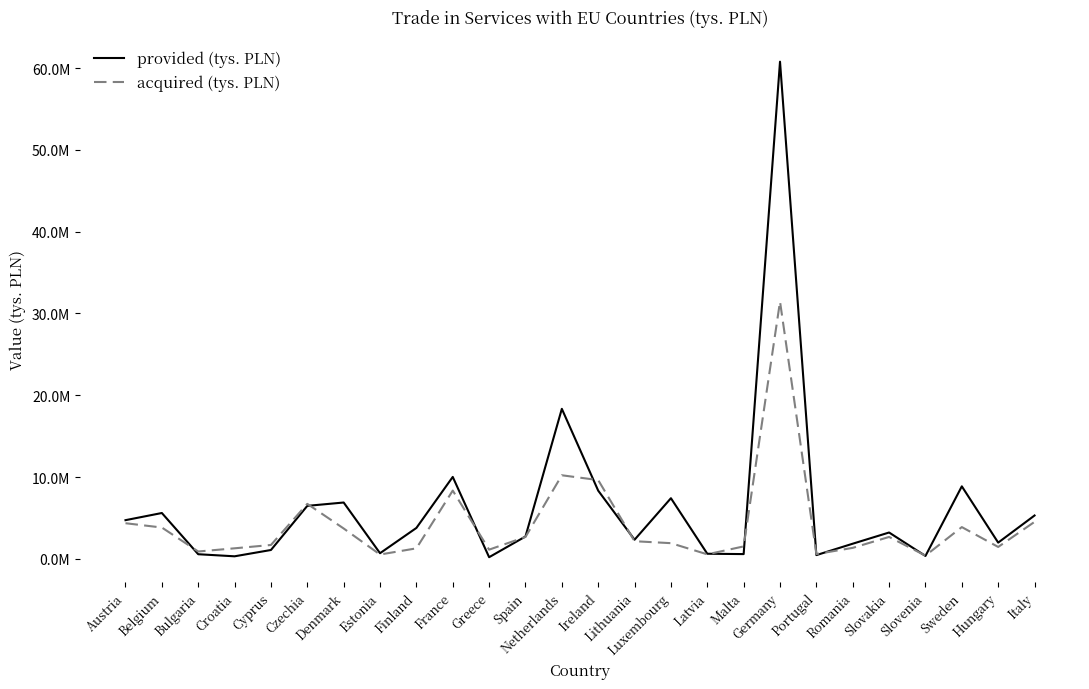

Is it true that acquired (tys. PLN) equals 2719163.8 at Cyprus?

False